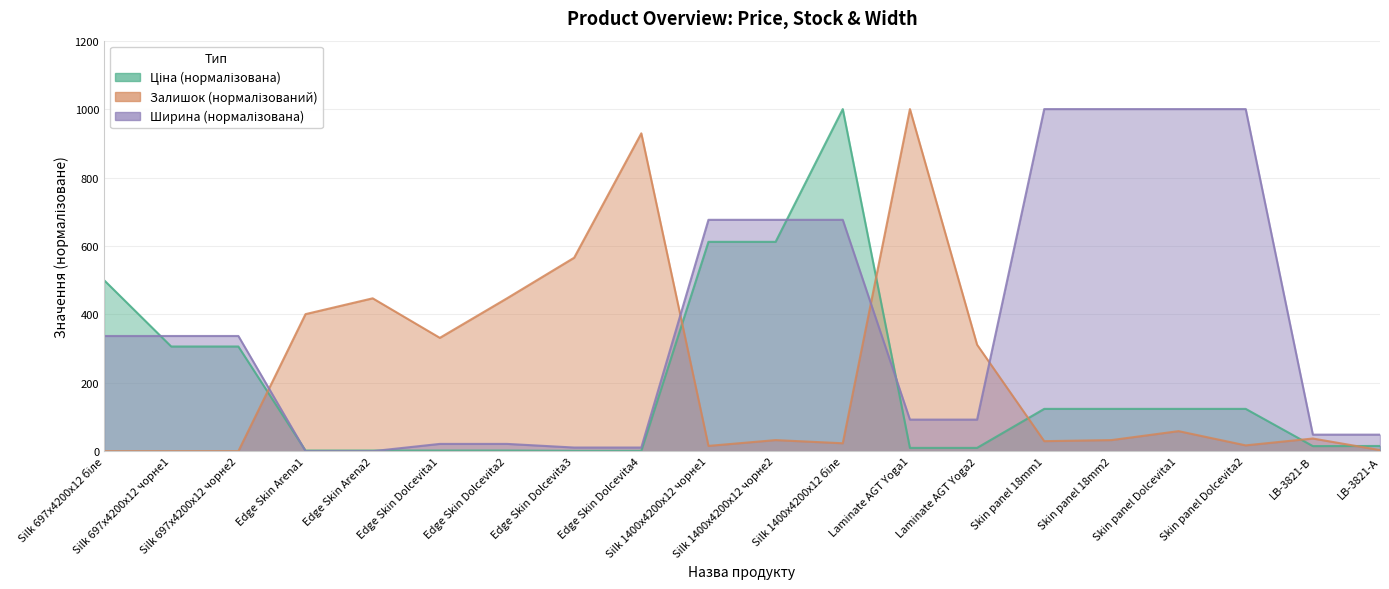

What is the value of the Ширина point at the 12th from the left?

676.3